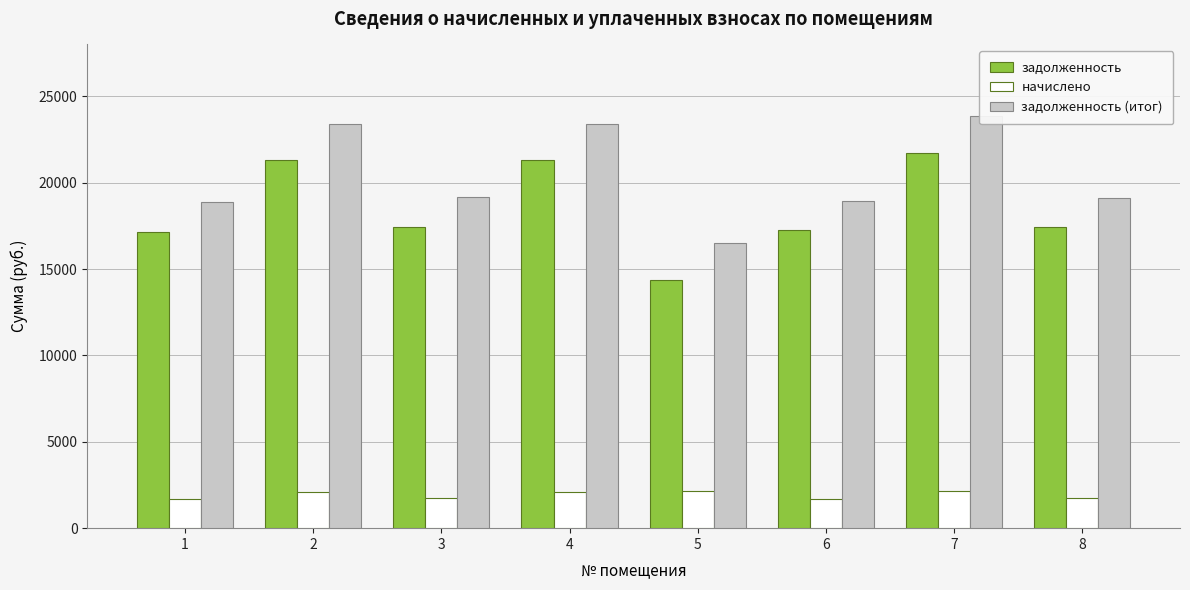

The задолженность series shows 10238.2 at 1. True or false?

False